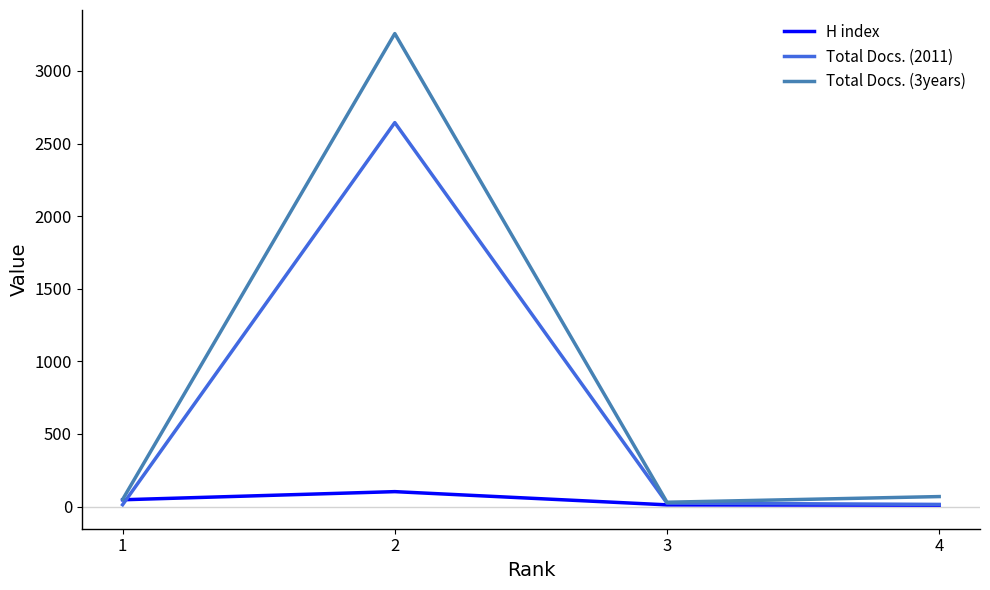

What is the approximate value of H index at 1?

47